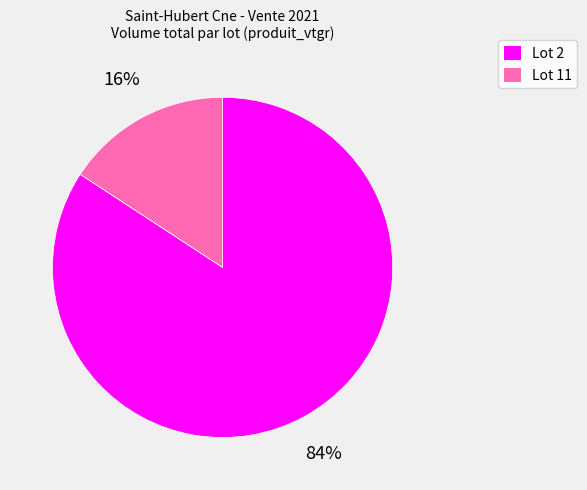

How many slices are in this pie chart?

2